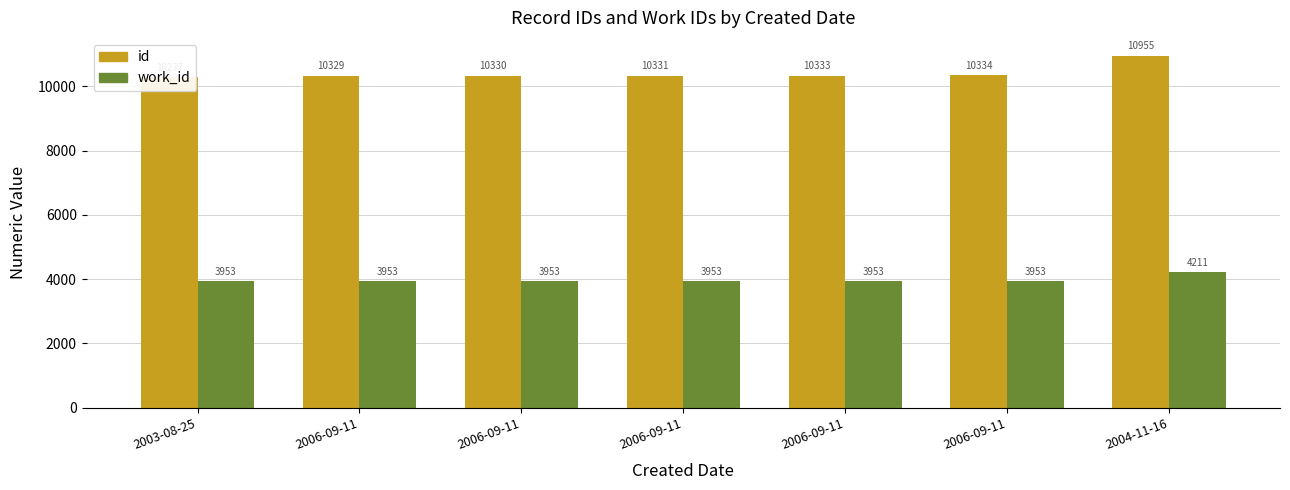

How many groups of bars are there?

7